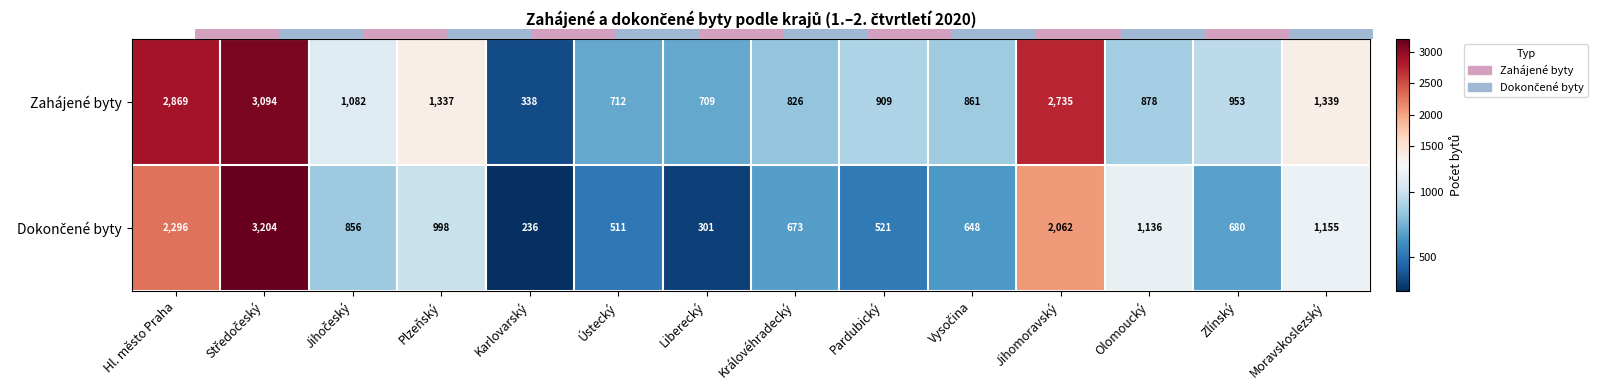

What is the total value across all series at Ústecký?

1223